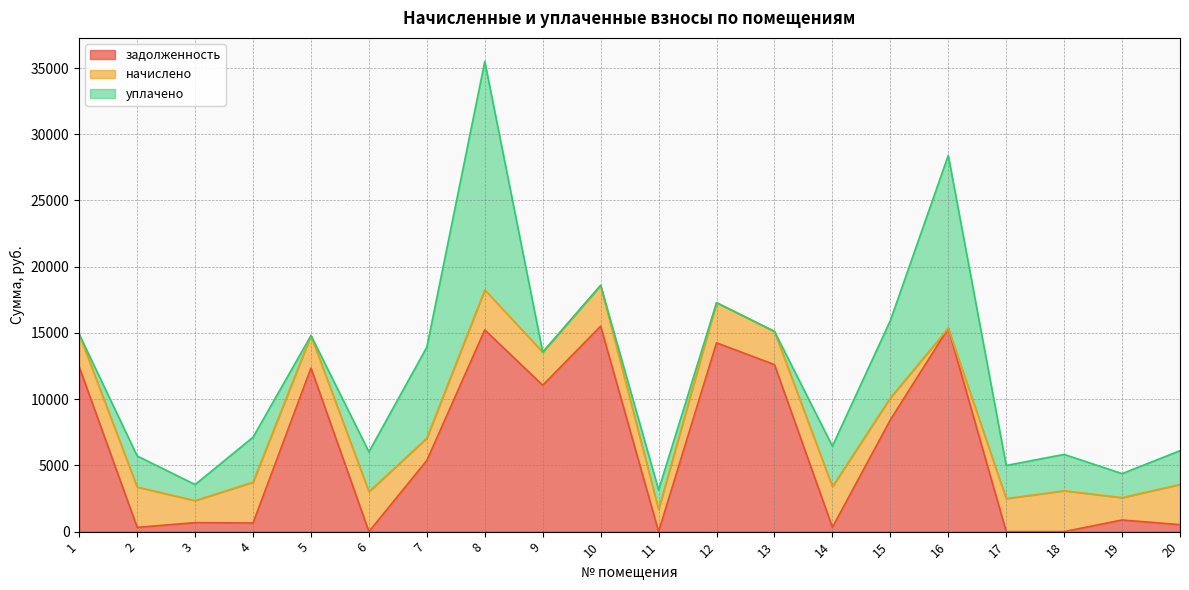

Which has a higher value, 3 or 18?

3